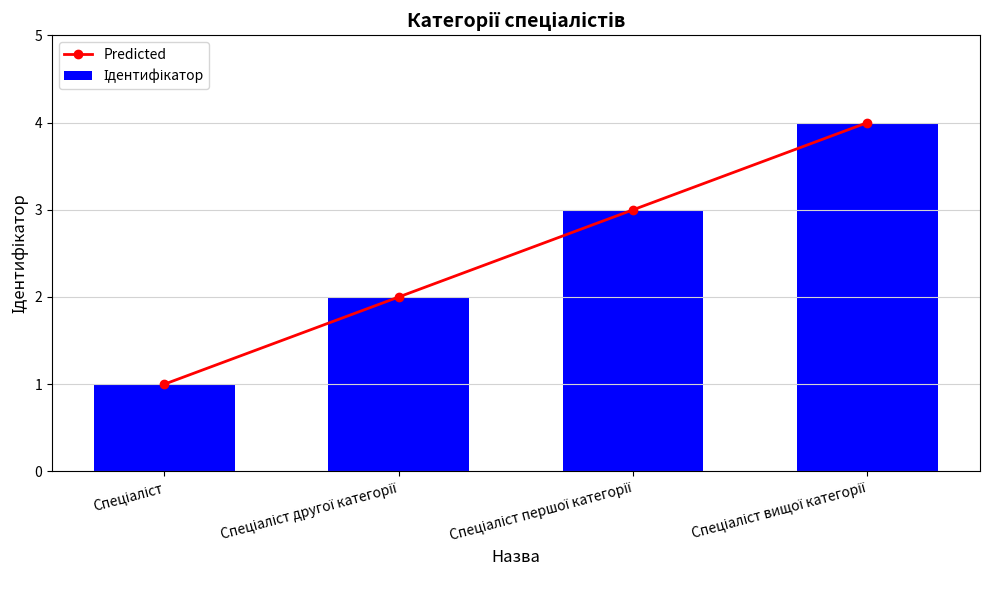

List the labels in order of Predicted value, smallest first.

Спеціаліст, Спеціаліст другої категорії, Спеціаліст першої категорії, Спеціаліст вищої категорії